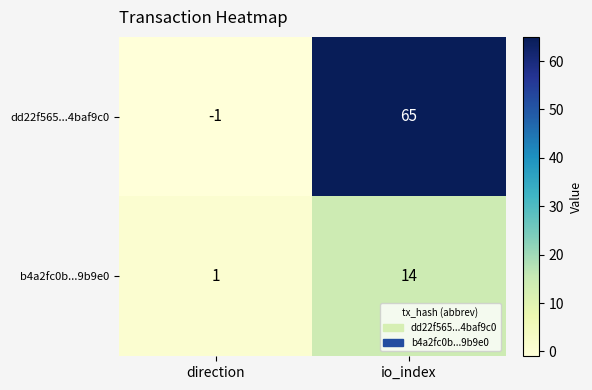

Where is dd22f565...4baf9c0 nearest to the value 32?

direction